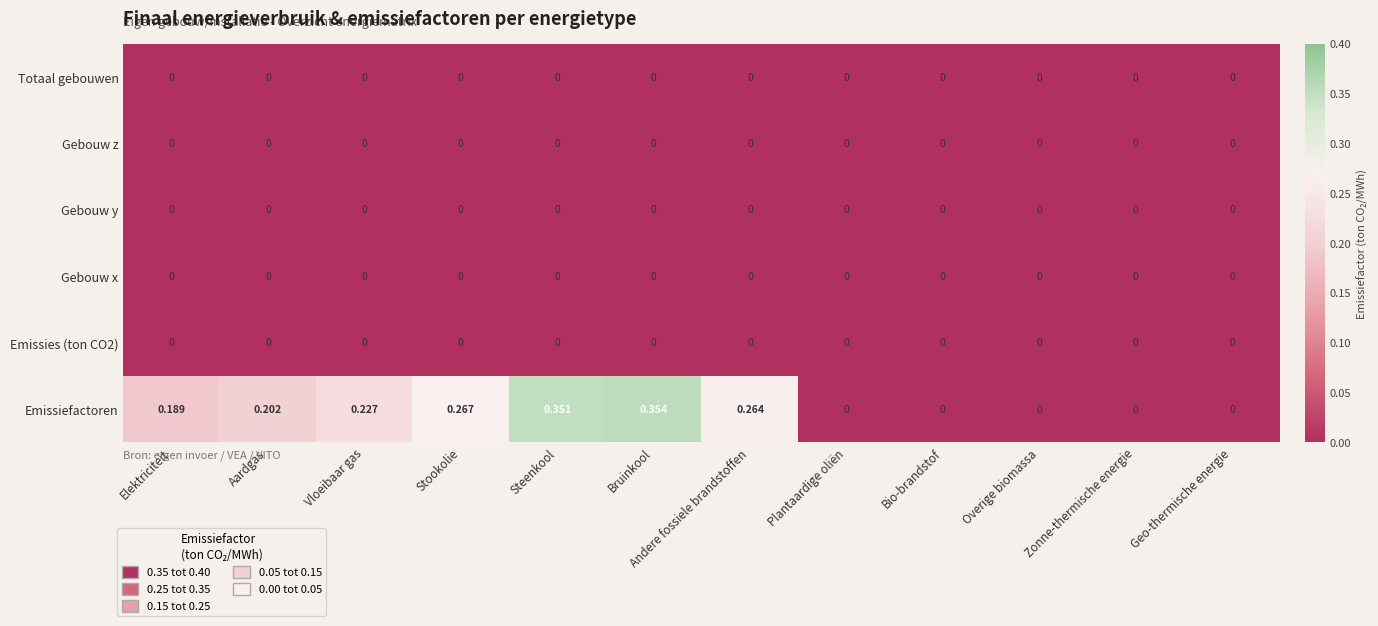

At which category is the sum across all series the highest?

Bruinkool